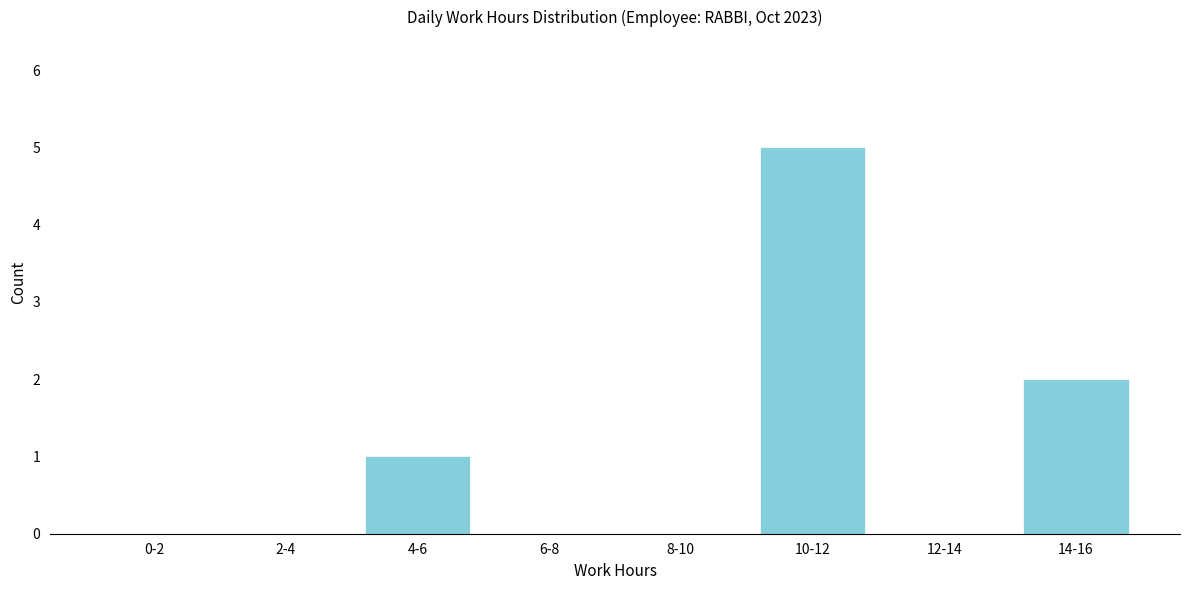

Reading left to right, list all the values displayed in this chart.

0-2=0	2-4=0	4-6=1	6-8=0	8-10=0	10-12=5	12-14=0	14-16=2